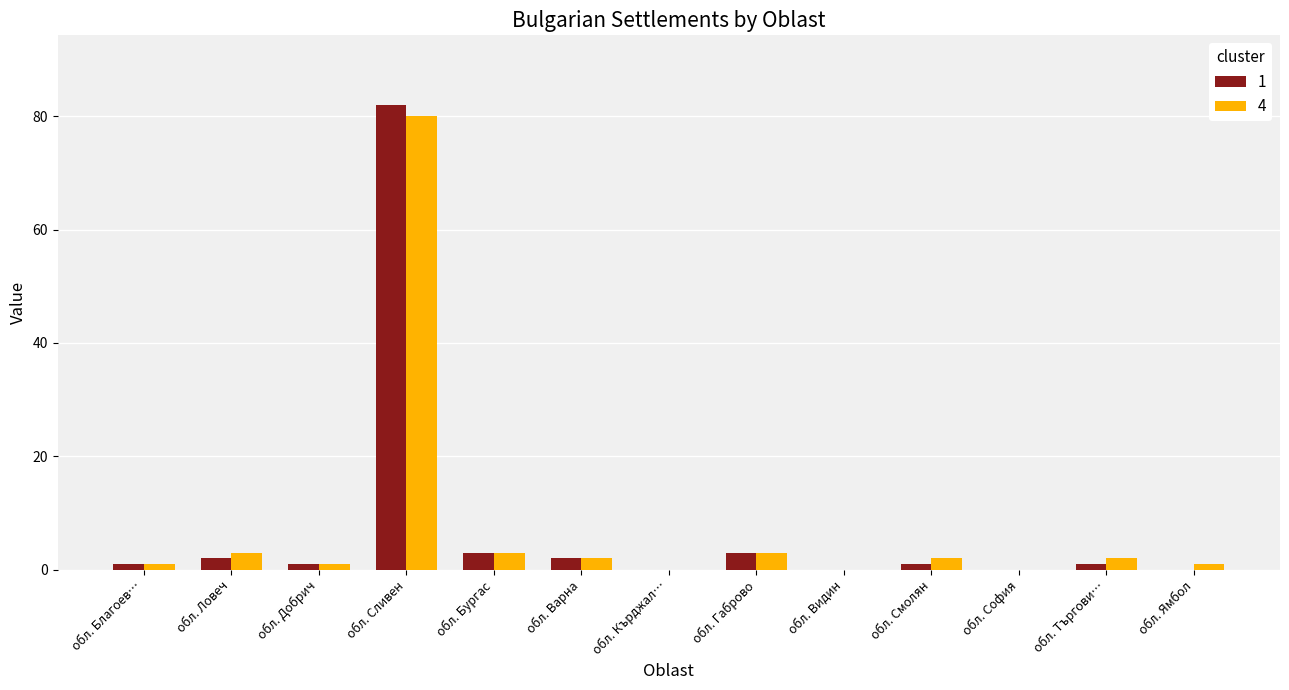

What is the maximum value shown in the chart?

82